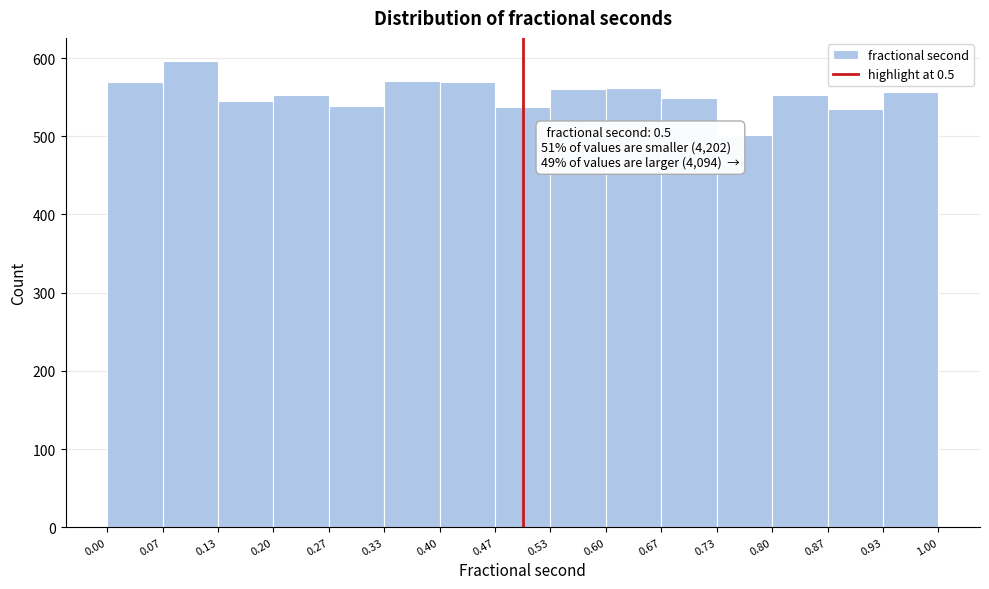

Which range on the x-axis has the tallest bar?

0.07 to 0.13